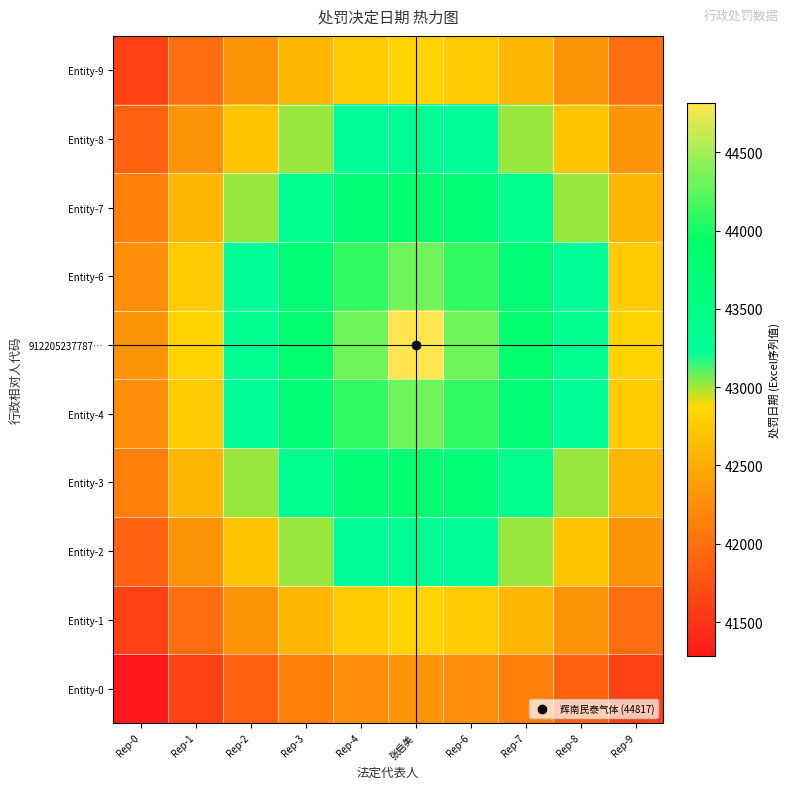

What is the spread (max minus min) of values at Rep-2?

1415.5